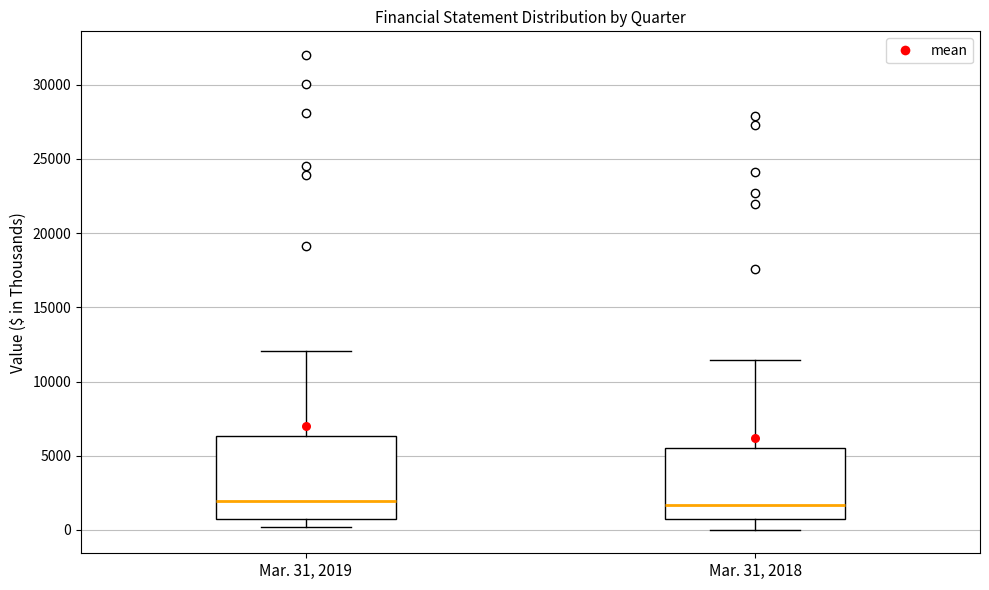

Comparing the boxes themselves (not the whiskers), which one is the tallest?

Mar. 31, 2019